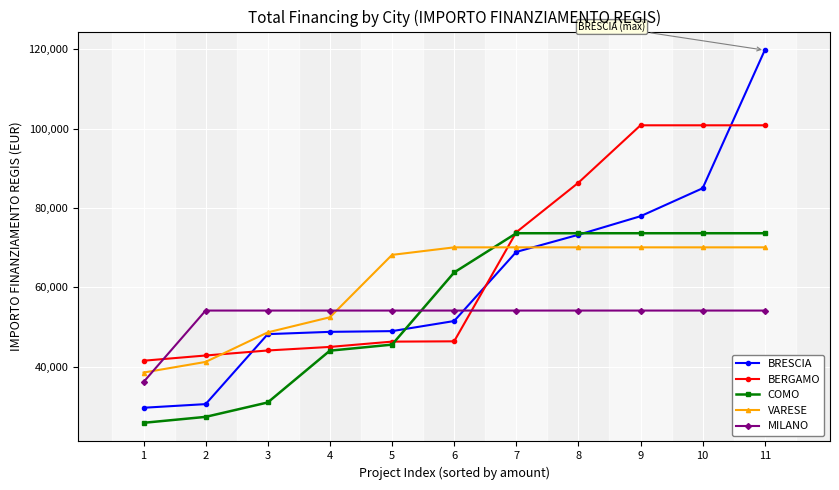

True or false: BRESCIA and VARESE cross at least once.

True